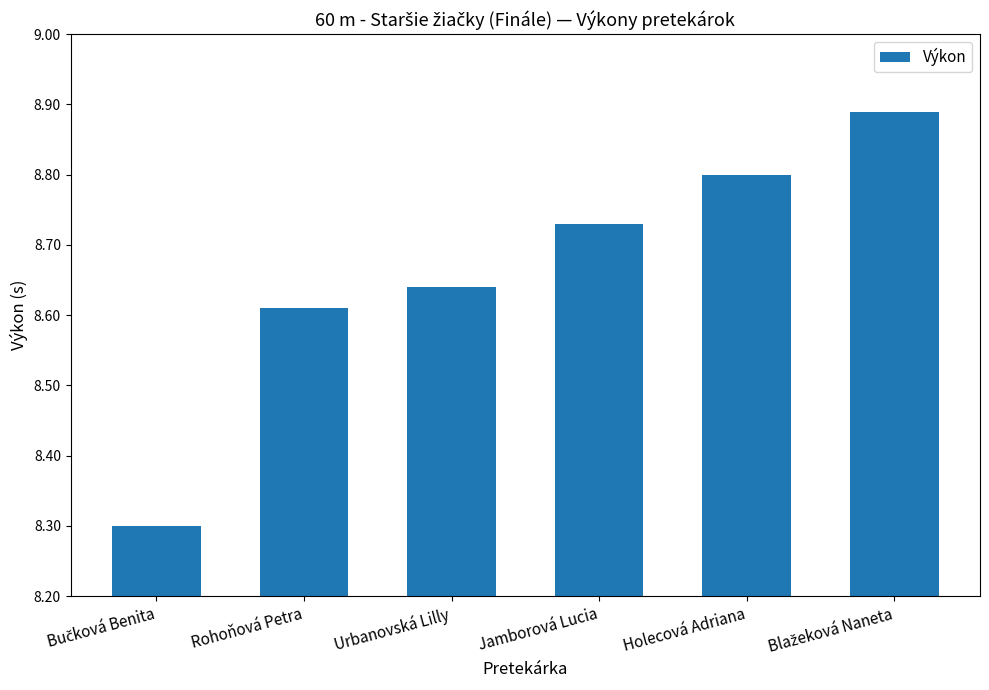

Between Holecová Adriana and Urbanovská Lilly, which is larger?

Holecová Adriana